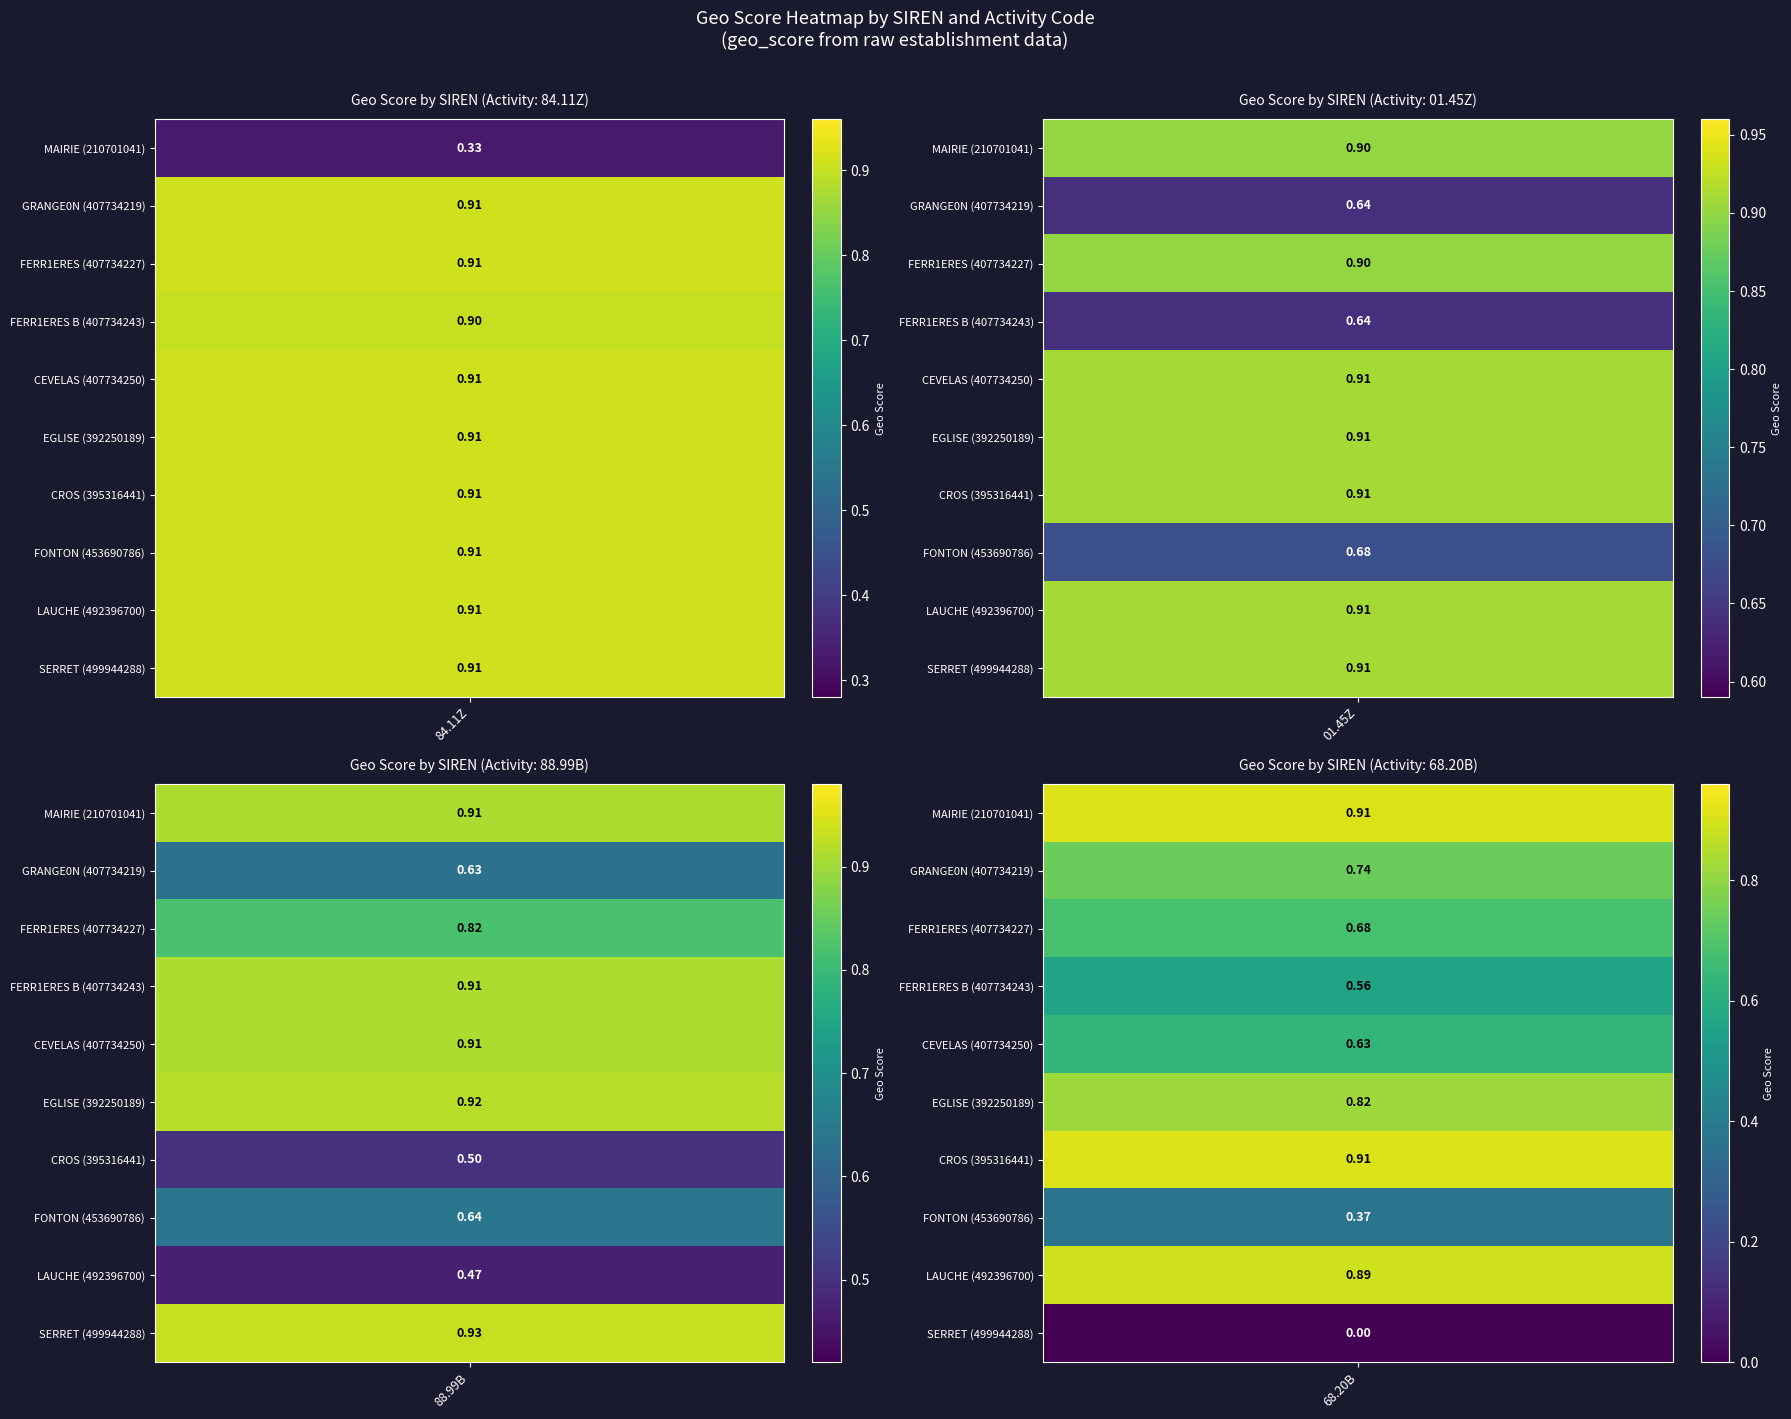

Which series has the largest total across all categories?

84.11Z